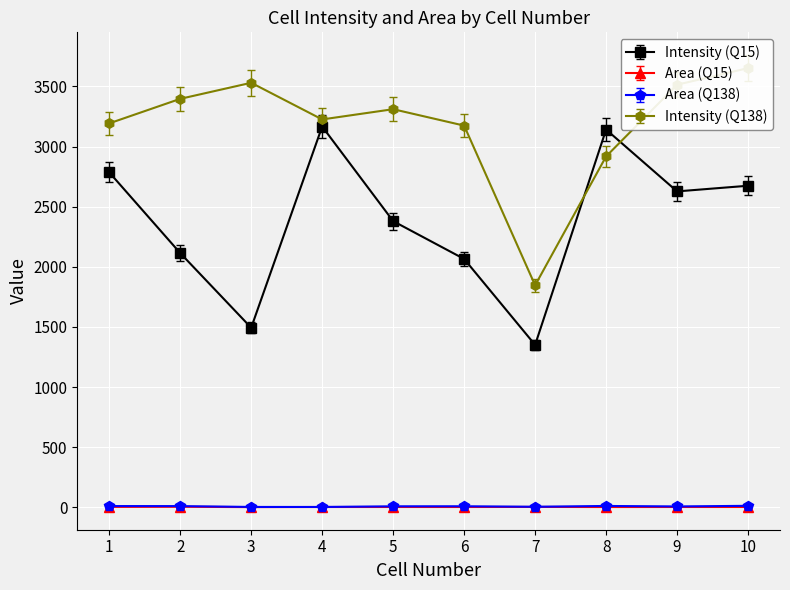

Where does the Area (Q15) series first go above 2?

1